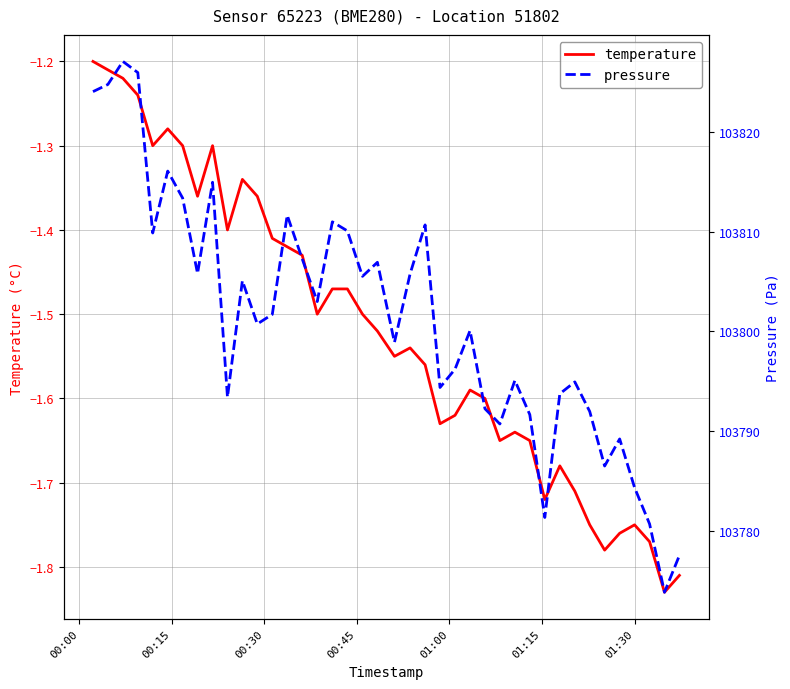

Reading left to right, transcribe all the data shown in this chart.

temperature: -1.2	-1.2	-1.2	-1.2	-1.3	-1.3	-1.3	-1.4	-1.3	-1.4	-1.3	-1.4	-1.4	-1.4	-1.4	-1.5	-1.5	-1.5	-1.5	-1.5	-1.6	-1.5	-1.6	-1.6	-1.6	-1.6	-1.6	-1.6	-1.6	-1.6	-1.7	-1.7	-1.7	-1.8	-1.8	-1.8	-1.8	-1.8	-1.8	-1.8
pressure: 103824.1	103824.8	103827.1	103826.0	103809.9	103816.1	103813.4	103805.8	103815.0	103793.4	103805.1	103800.8	103801.7	103811.7	103807.3	103803.0	103811.0	103810.1	103805.5	103806.9	103798.9	103805.8	103810.7	103794.4	103796.2	103800.1	103792.2	103790.7	103795.1	103791.7	103781.3	103793.8	103794.9	103792.0	103786.5	103789.2	103784.3	103780.7	103773.8	103777.5